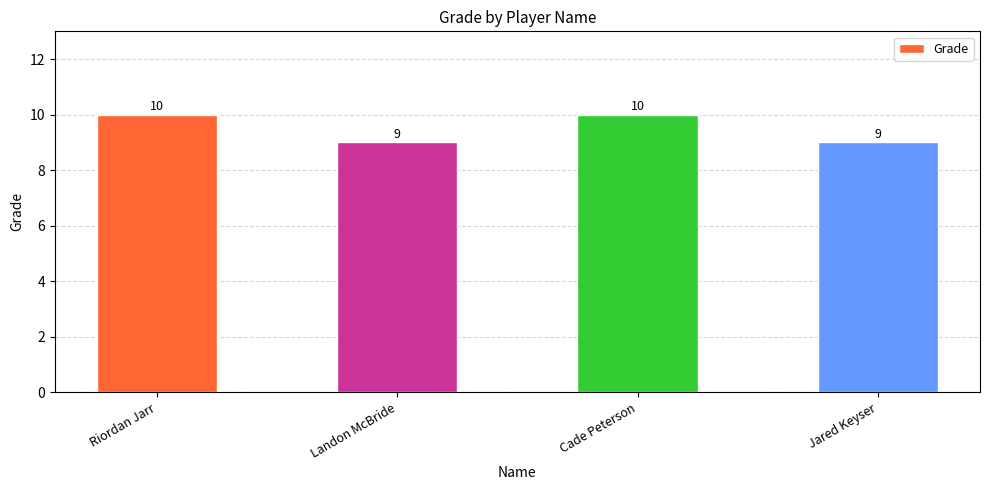

True or false: the data shows 16 at Landon McBride.

False